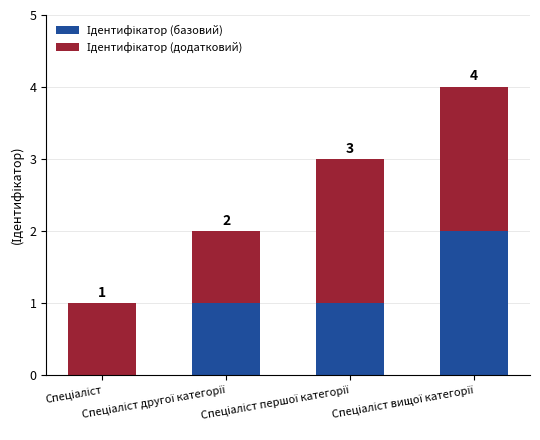

Which series changed the most between Спеціаліст першої категорії and Спеціаліст вищої категорії?

Ідентифікатор (базовий)